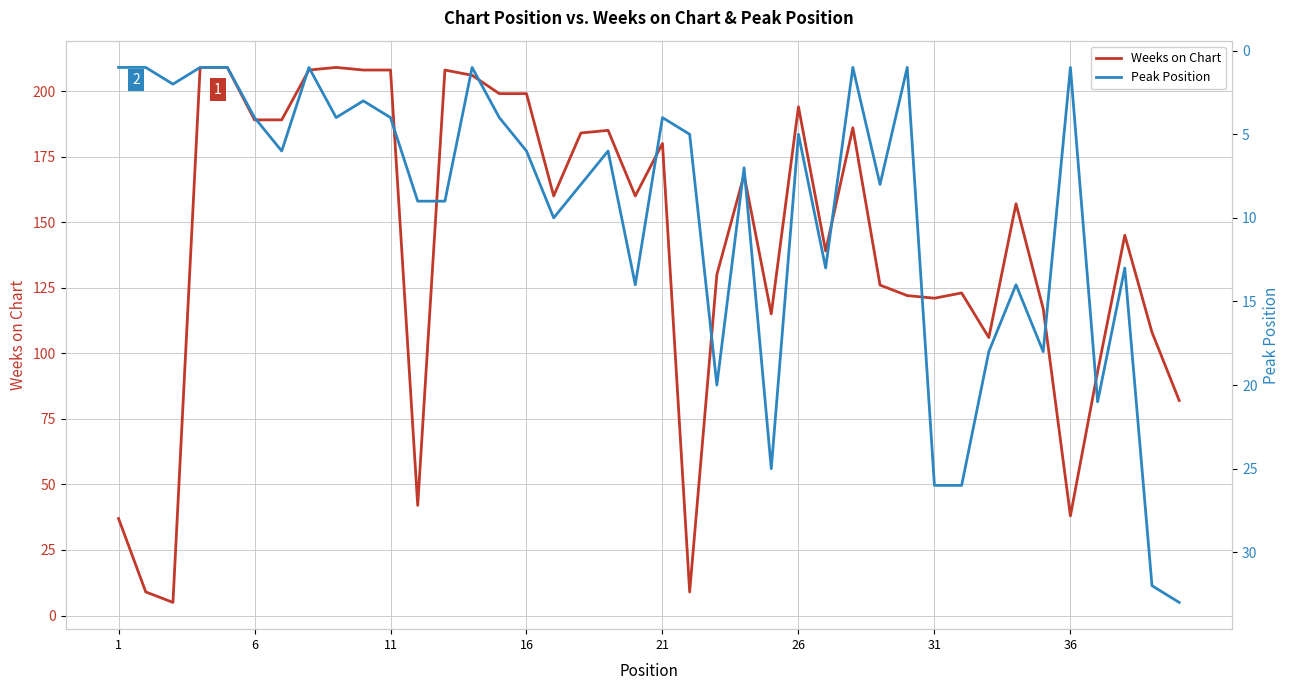

What is the difference between the maximum and minimum values in the Peak Position series?

32